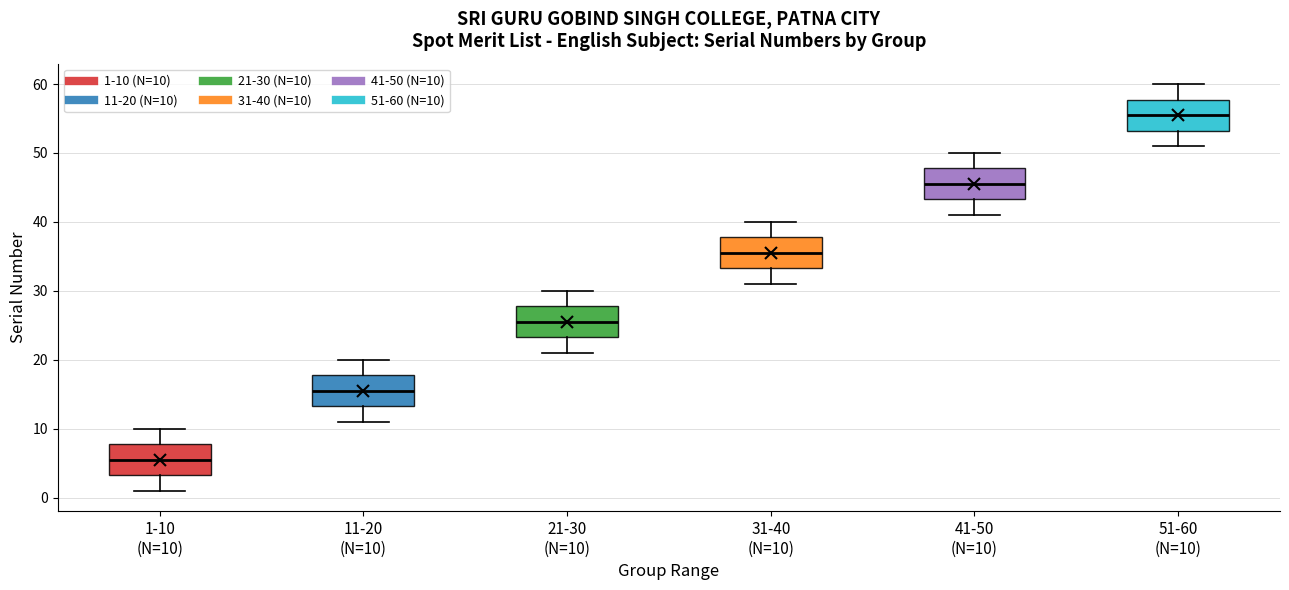

Reading left to right, read every box against the y-axis: the position of its median line, the range the box covers, and the ends of its whiskers. The values are not printed on the chart, so give them approximately, as read against the axis.

1-10 (N=10): median 6, box 3 to 8, whiskers 1 to 10
11-20 (N=10): median 16, box 13 to 18, whiskers 11 to 20
21-30 (N=10): median 26, box 23 to 28, whiskers 21 to 30
31-40 (N=10): median 36, box 33 to 38, whiskers 31 to 40
41-50 (N=10): median 46, box 43 to 48, whiskers 41 to 50
51-60 (N=10): median 56, box 53 to 58, whiskers 51 to 60